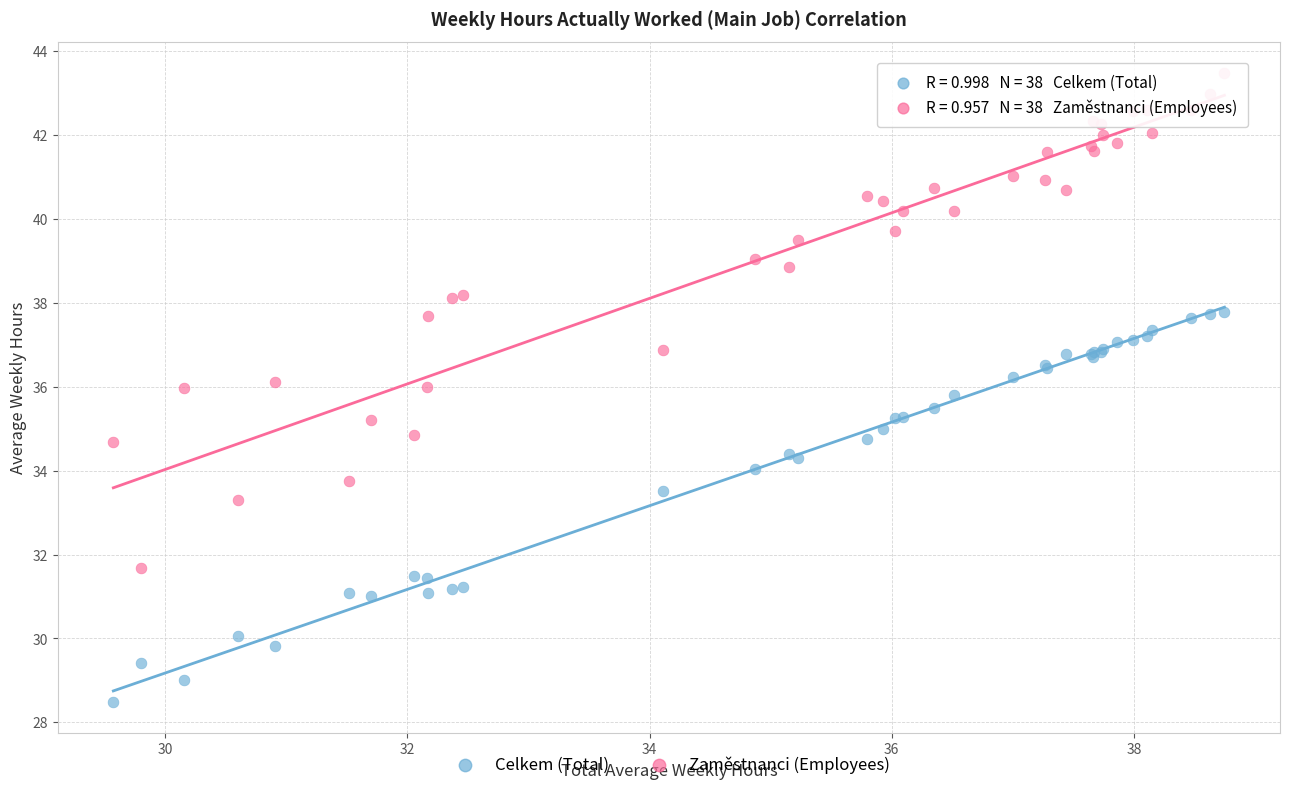

Which series reaches the maximum Y coordinate?

Zaměstnanci (Employees)